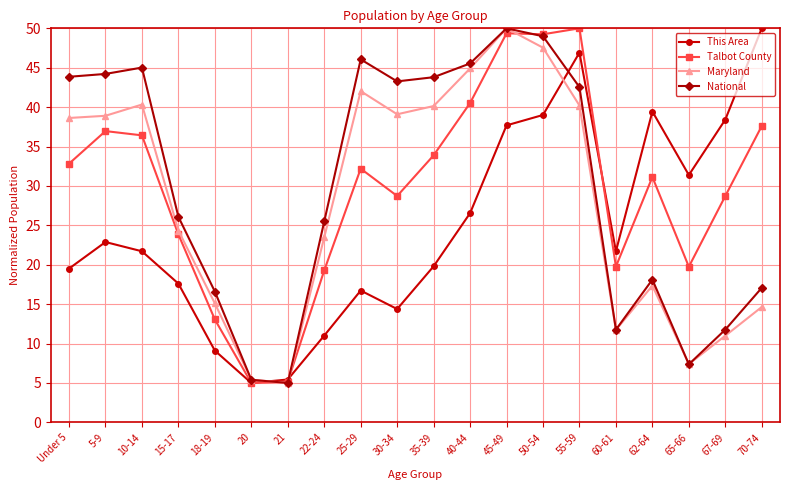

True or false: This Area and Talbot County cross at least once.

True